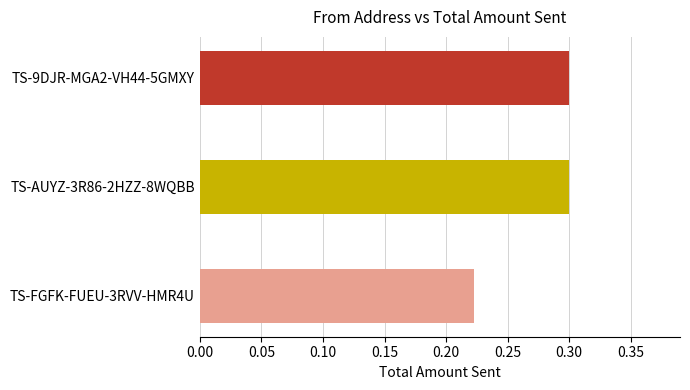

Where is the data nearest to the value 0?

TS-FGFK-FUEU-3RVV-HMR4U